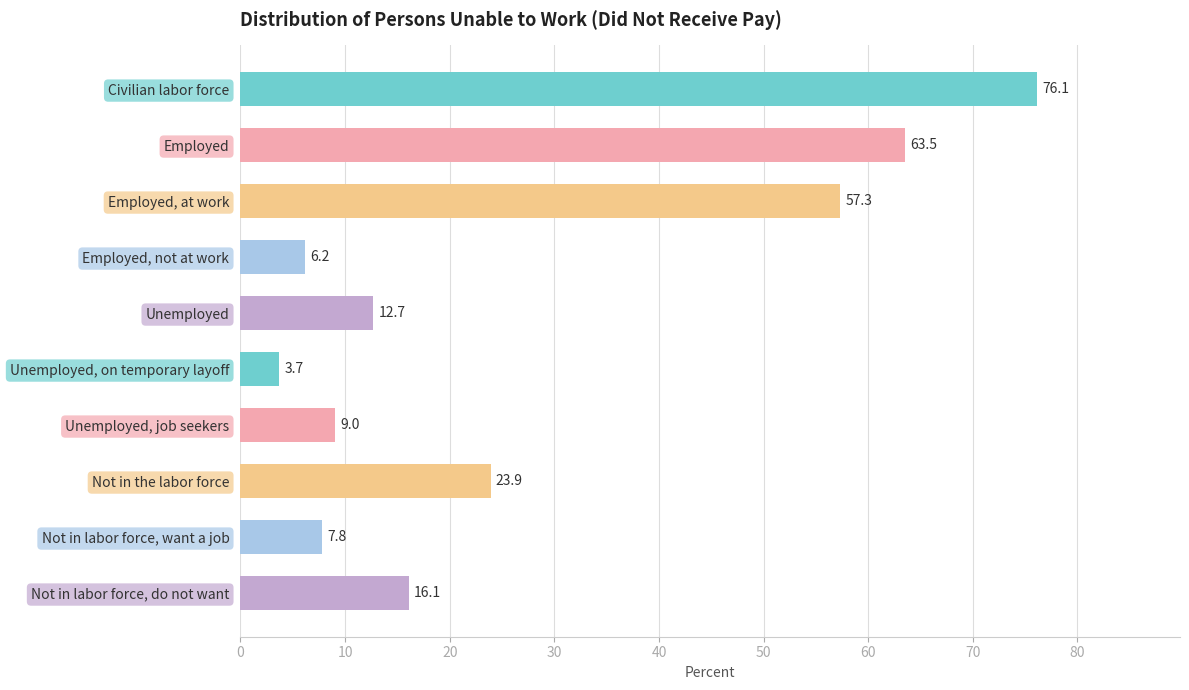

The chart shows a value of 16.1 at Not in labor force, do not want. True or false?

True